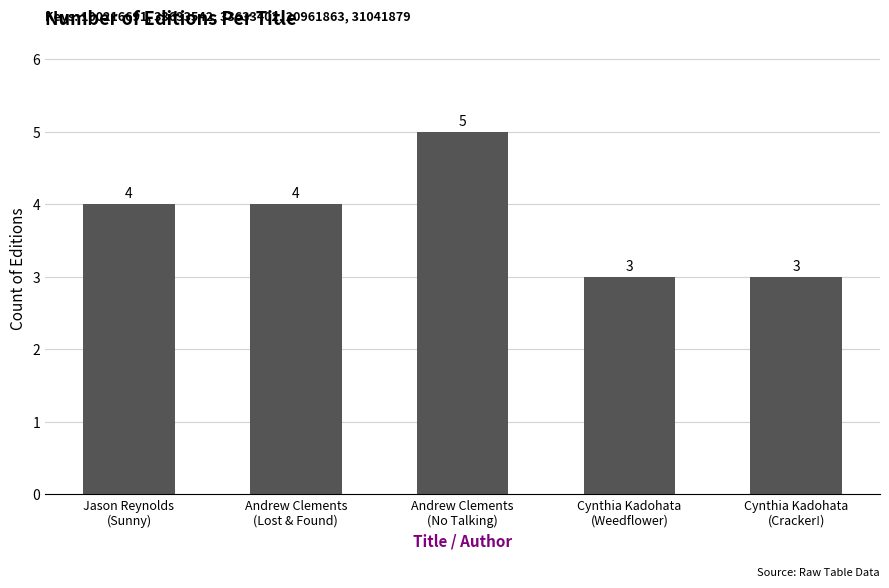

Which category has the highest value across all series?

Andrew Clements
(No Talking)